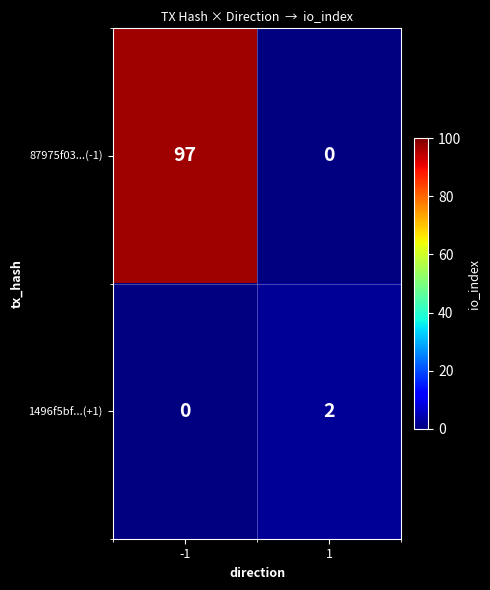

What is the smallest value displayed?

2.0